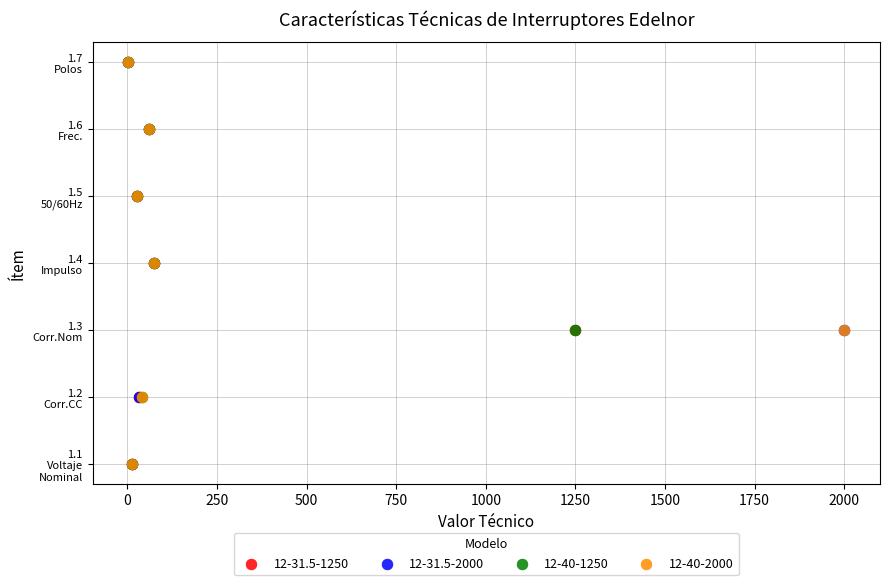

What are all the series names shown in the legend?

12-31.5-1250, 12-31.5-2000, 12-40-1250, 12-40-2000